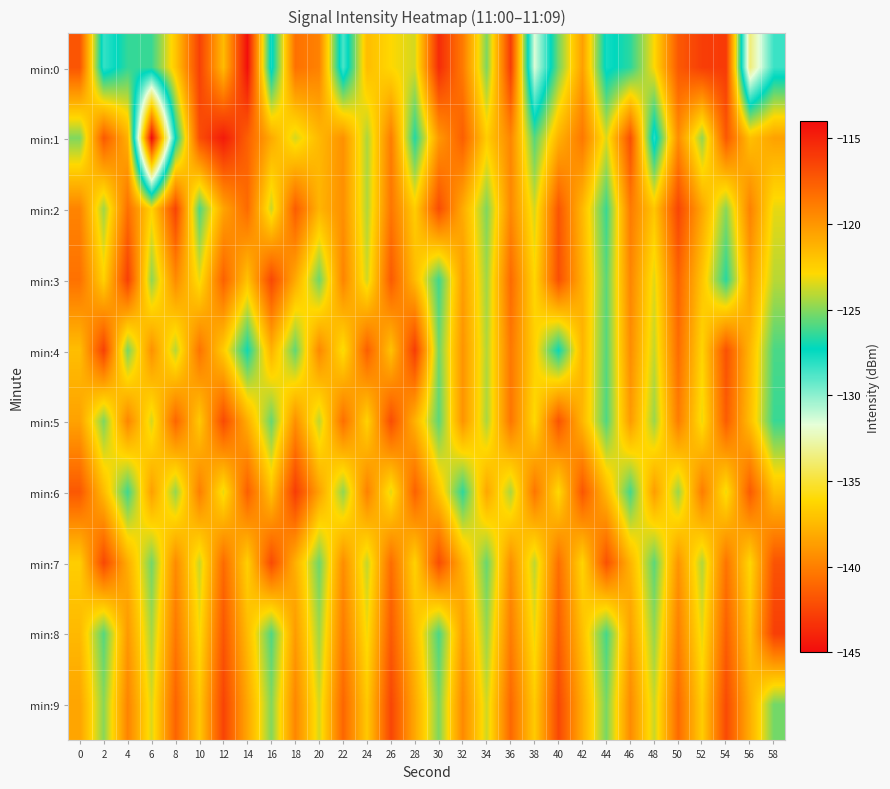

Between 46 and 32, which is larger?

32